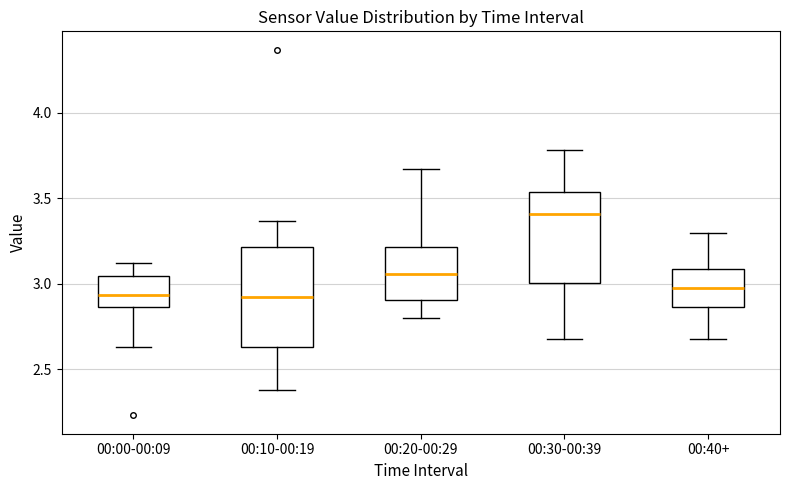

Which box's median line is the highest?

00:30-00:39